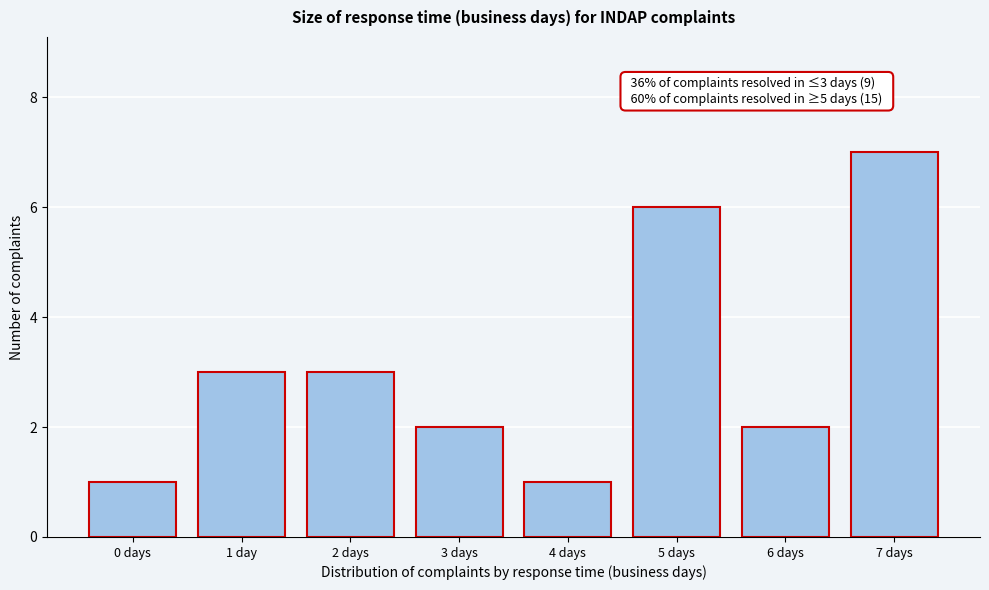

Reading left to right, extract all data points from this chart.

1	3	3	2	1	6	2	7